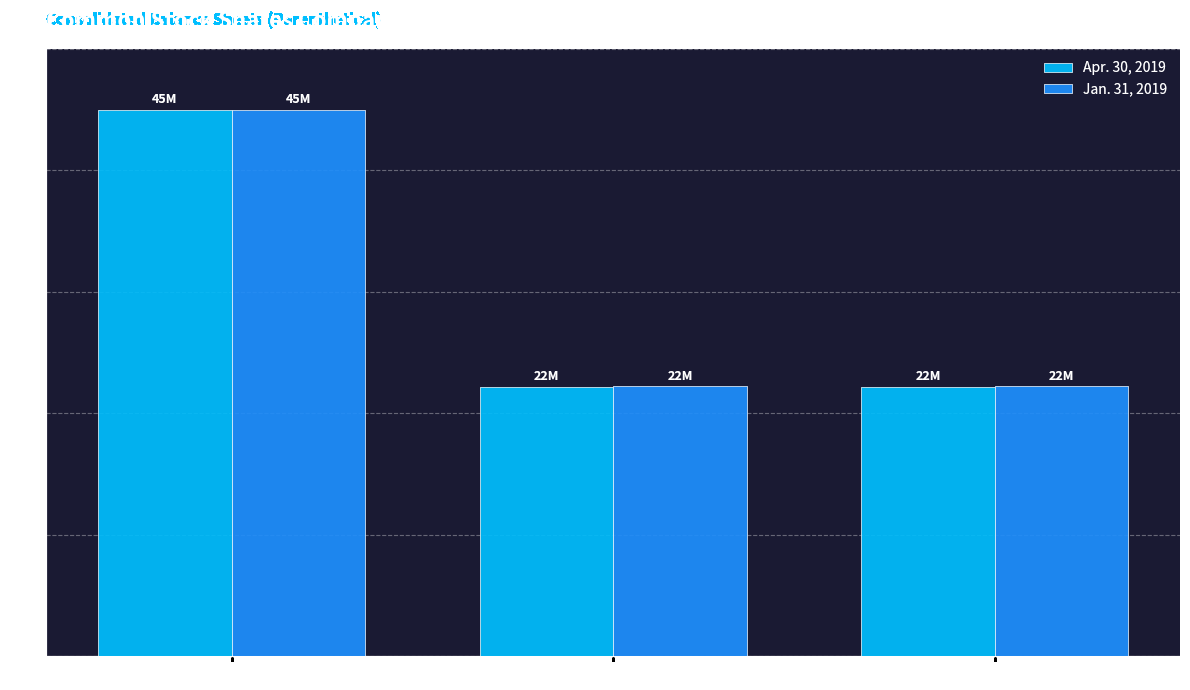

What is the difference between the maximum and minimum values in the Apr. 30, 2019 series?

22816000